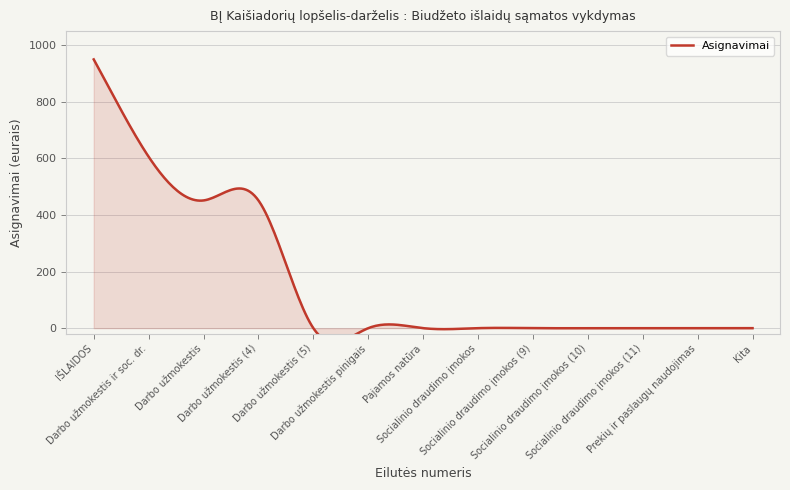

List the labels in order of value, largest first.

1, 2, 3, 4, 5, 6, 7, 8, 9, 10, 11, 12, 13